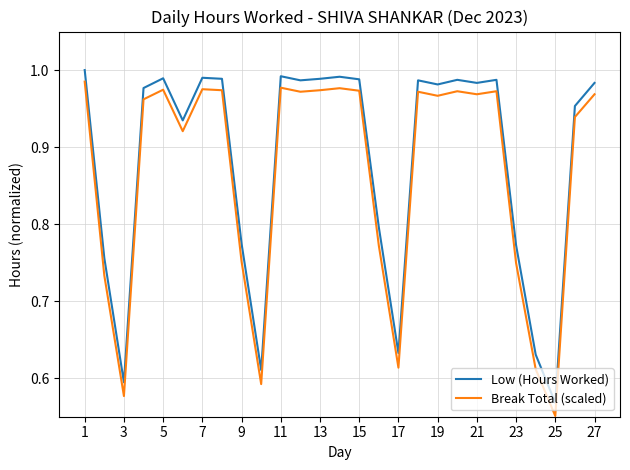

What is the difference between the maximum and minimum values in the Break Total (scaled) series?

0.4